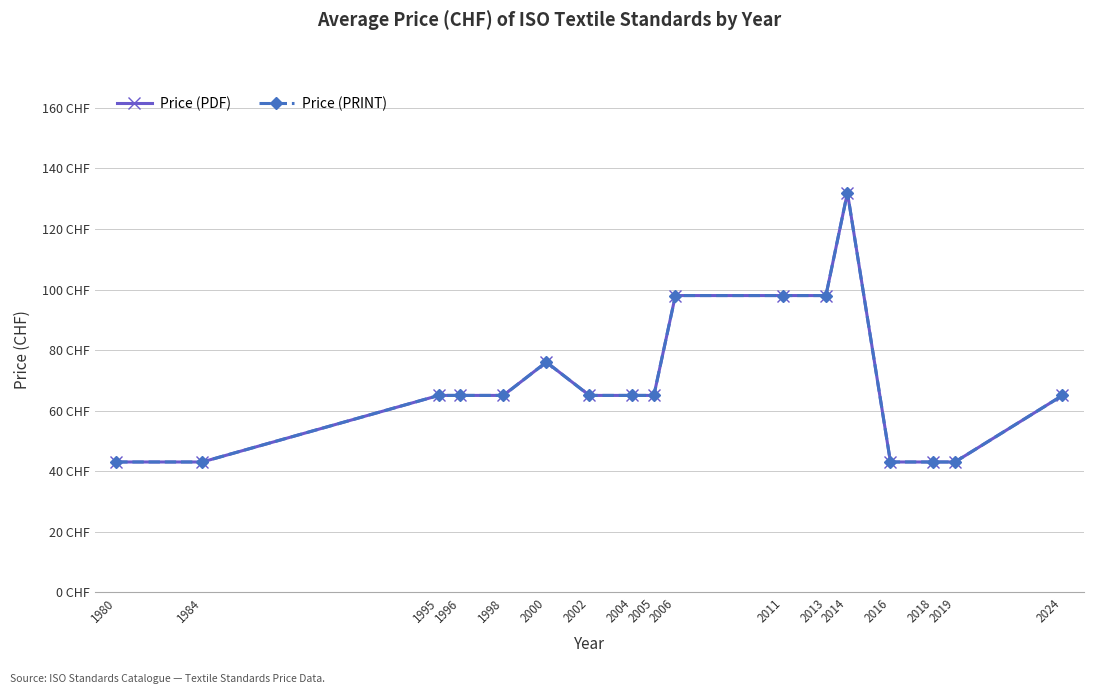

True or false: Price (PRINT) and Price (PDF) intersect in this chart.

False